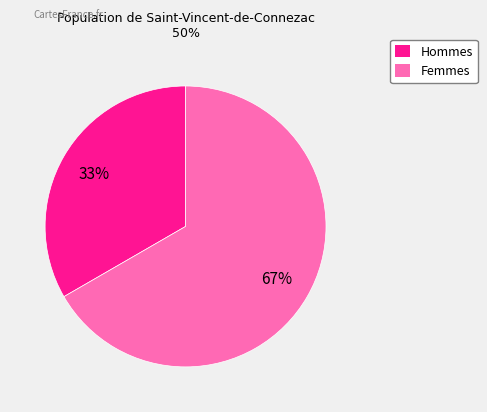

Is there any slice that represents more than half of the pie?

Yes